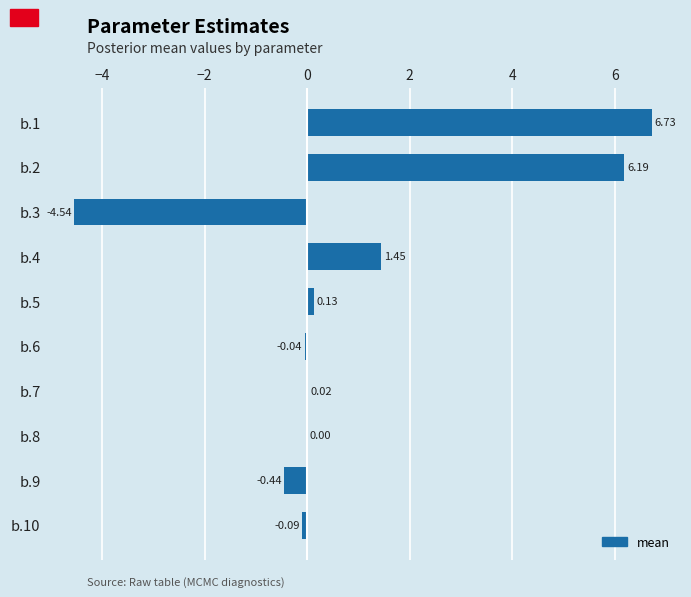

What is the maximum value shown in the chart?

6.7